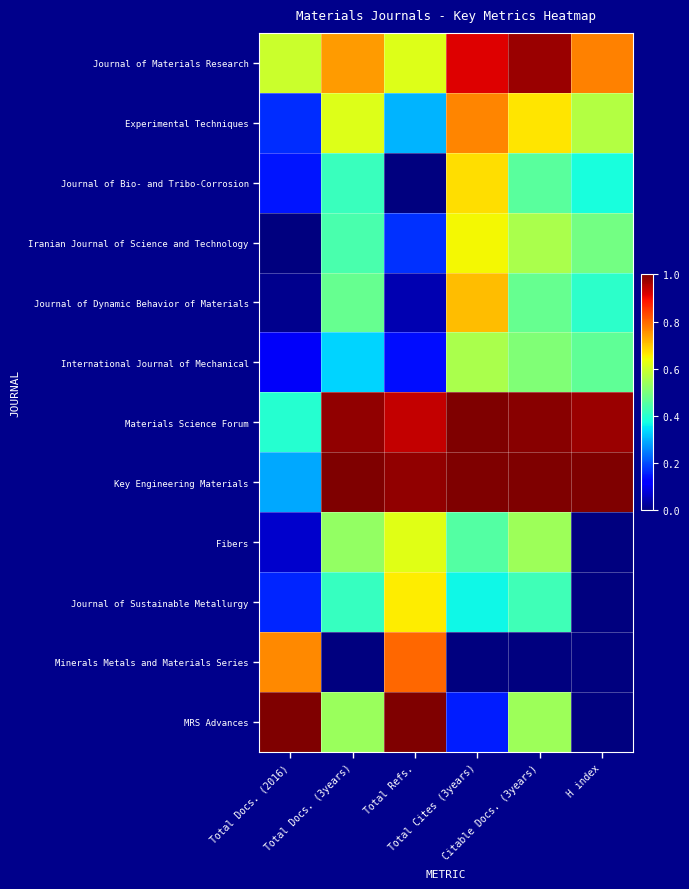

List the series in order of their peak value, highest first.

Key Engineering Materials, MRS Advances, Materials Science Forum, Journal of Materials Research, Minerals Metals and Materials Series, Experimental Techniques, Journal of Dynamic Behavior of Materials, Journal of Bio- and Tribo-Corrosion, Journal of Sustainable Metallurgy, Iranian Journal of Science and Technology, Fibers, International Journal of Mechanical